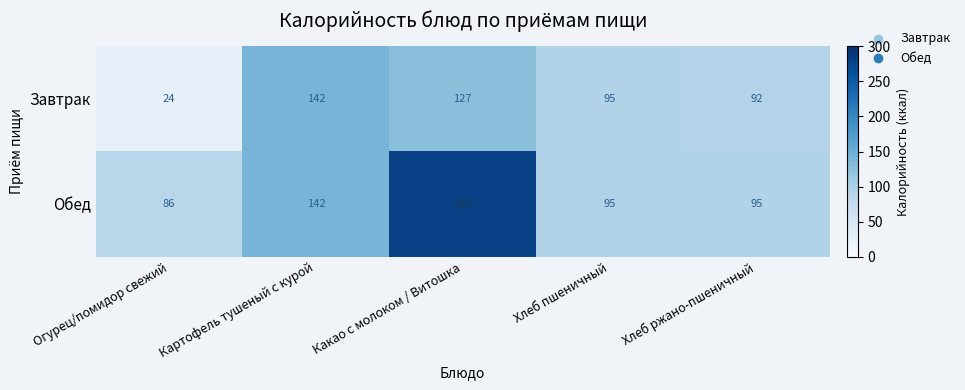

What is the total value across all series at Огурец/помидор свежий?

110